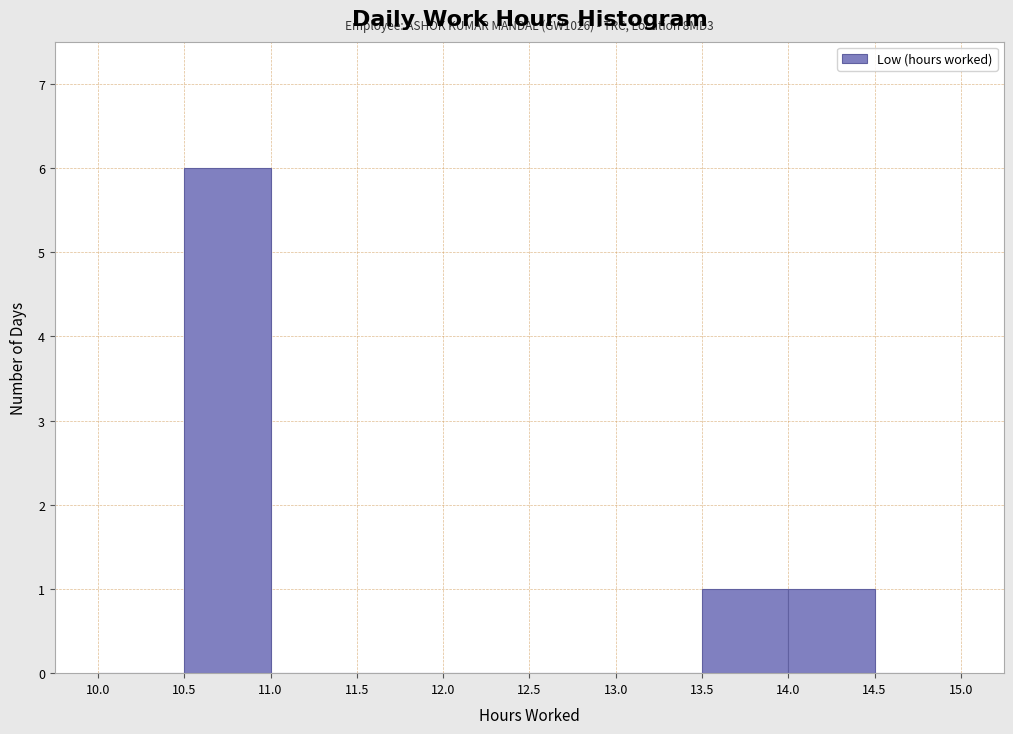

Over which range of the x-axis is the bar tallest?

10.5 to 11.0